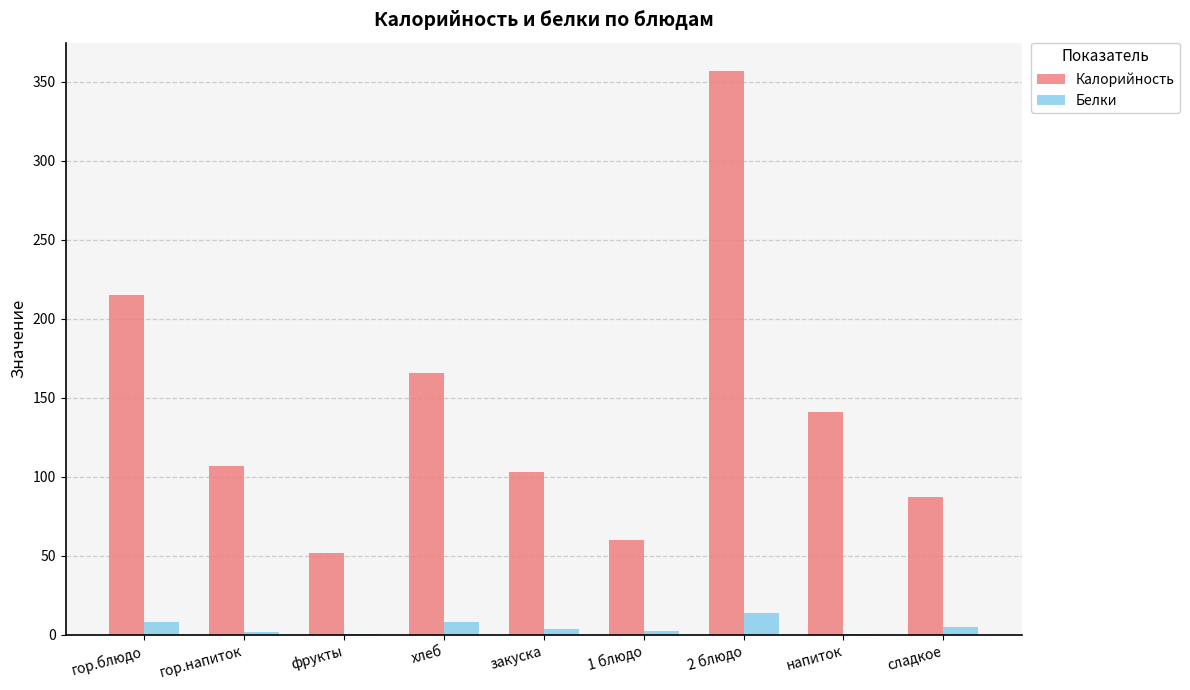

How many groups of bars are there?

9